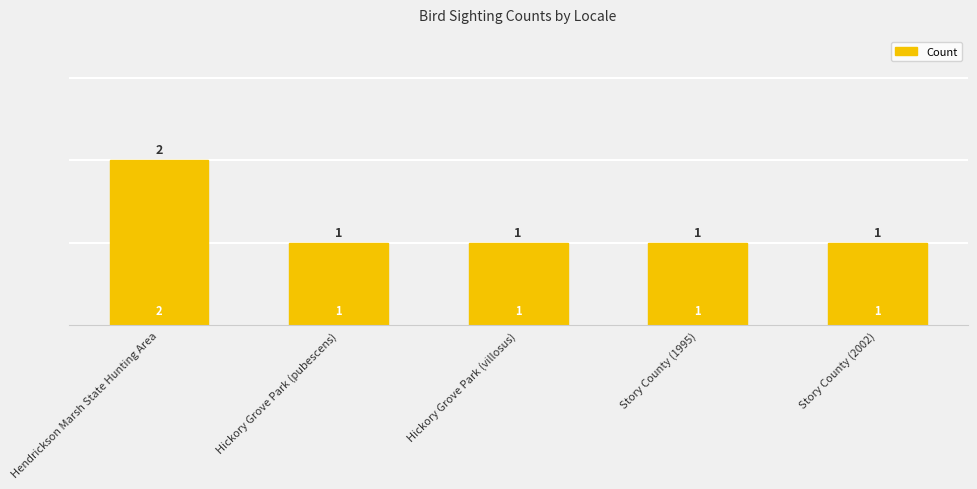

What is the difference between the maximum and minimum values?

1